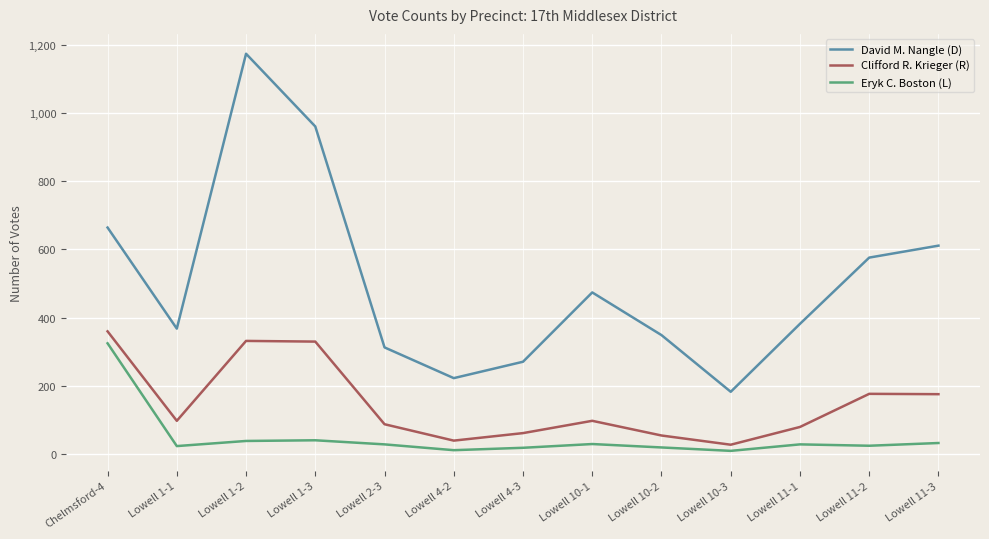

True or false: David M. Nangle (D) and Eryk C. Boston (L) intersect in this chart.

False